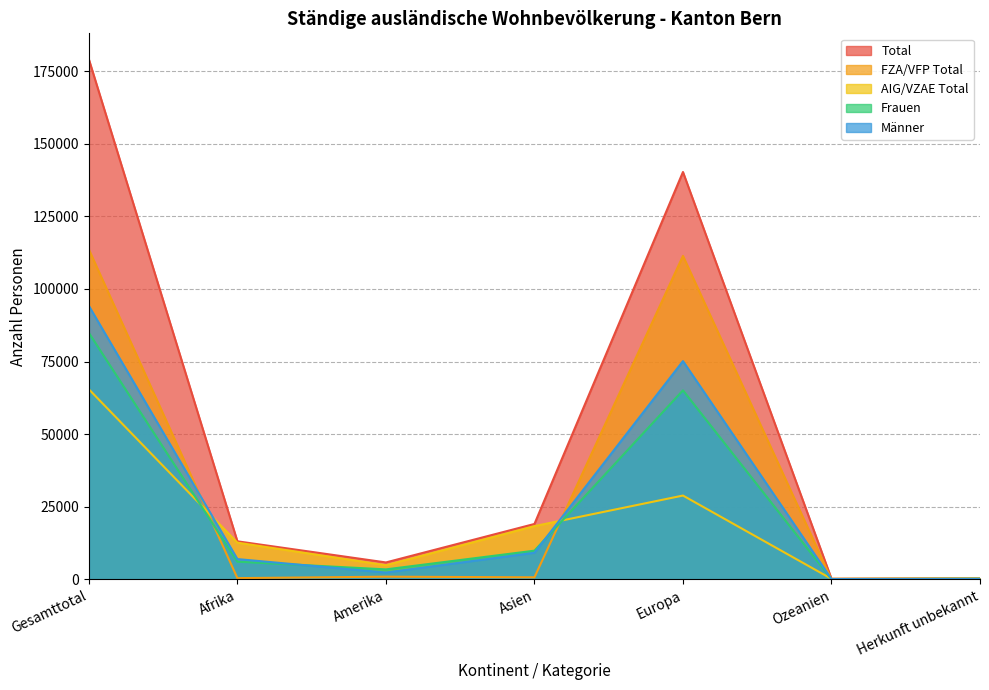

What is the difference between the Frauen values at Europa and Ozeanien?

64998